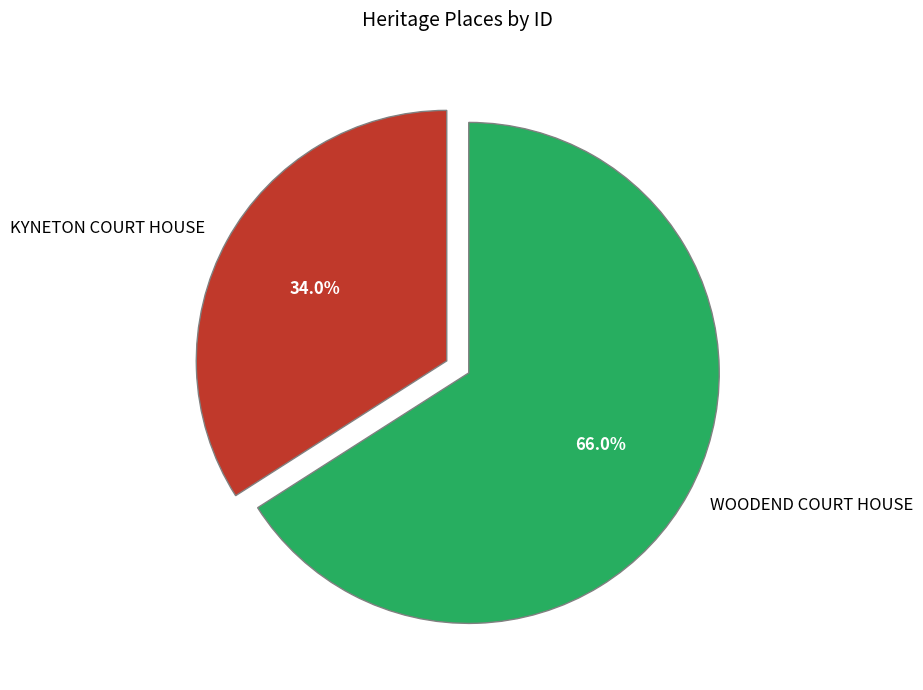

Rank the categories by value from highest to lowest.

WOODEND COURT HOUSE, KYNETON COURT HOUSE